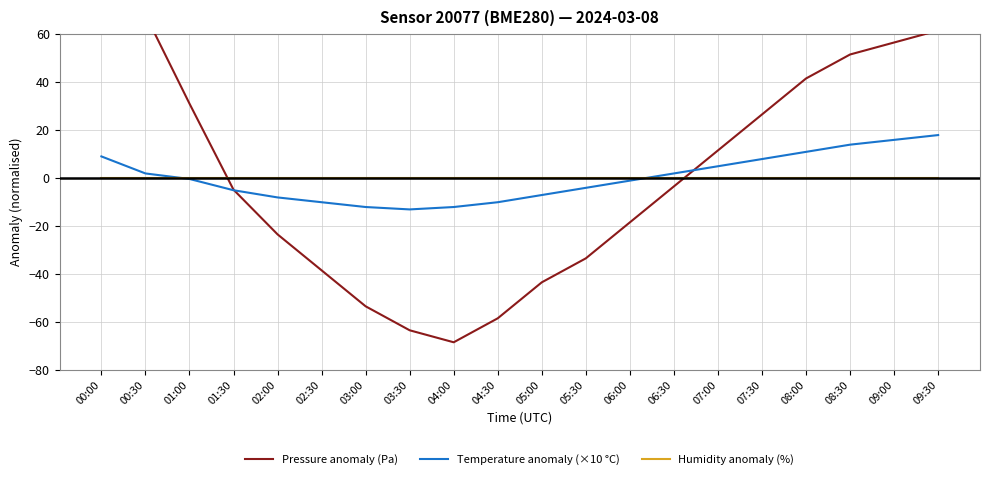

Which category has the highest value across all series?

00:30